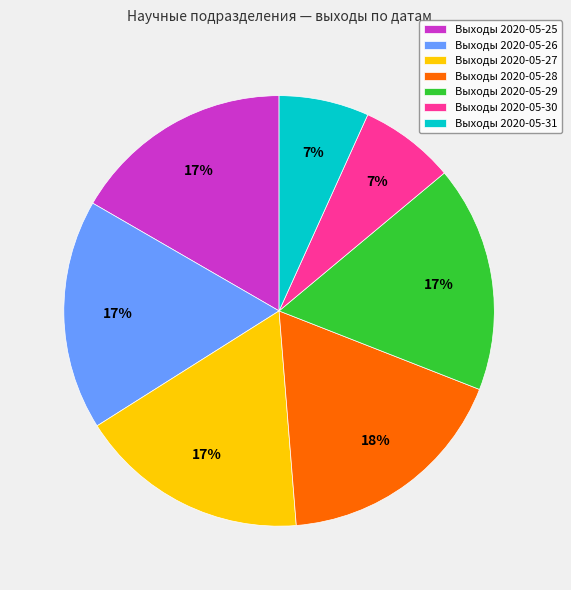

True or false: Выходы 2020-05-28 accounts for 18% of the total.

True